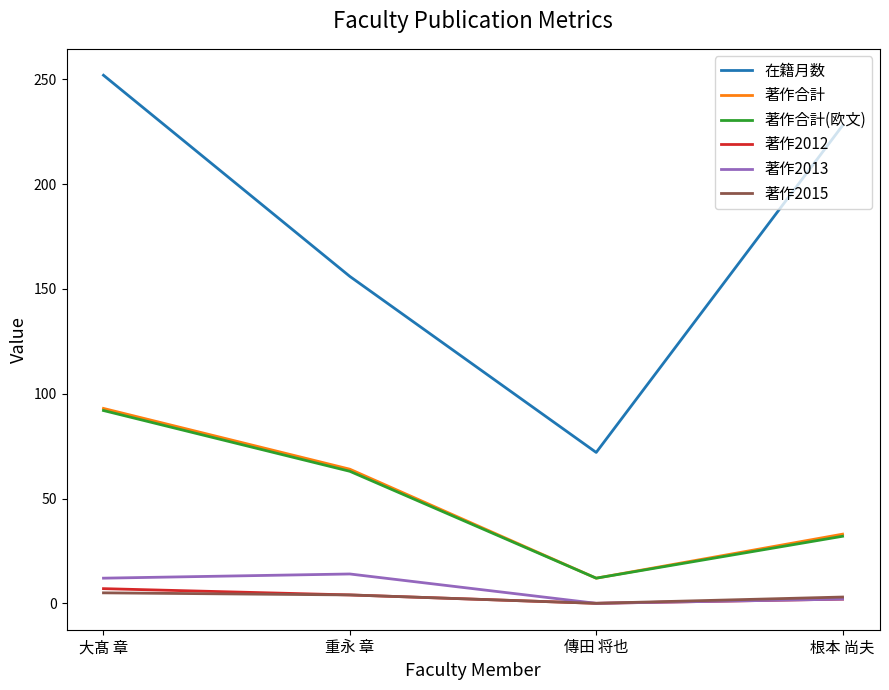

True or false: 著作2015 and 著作合計 intersect in this chart.

False